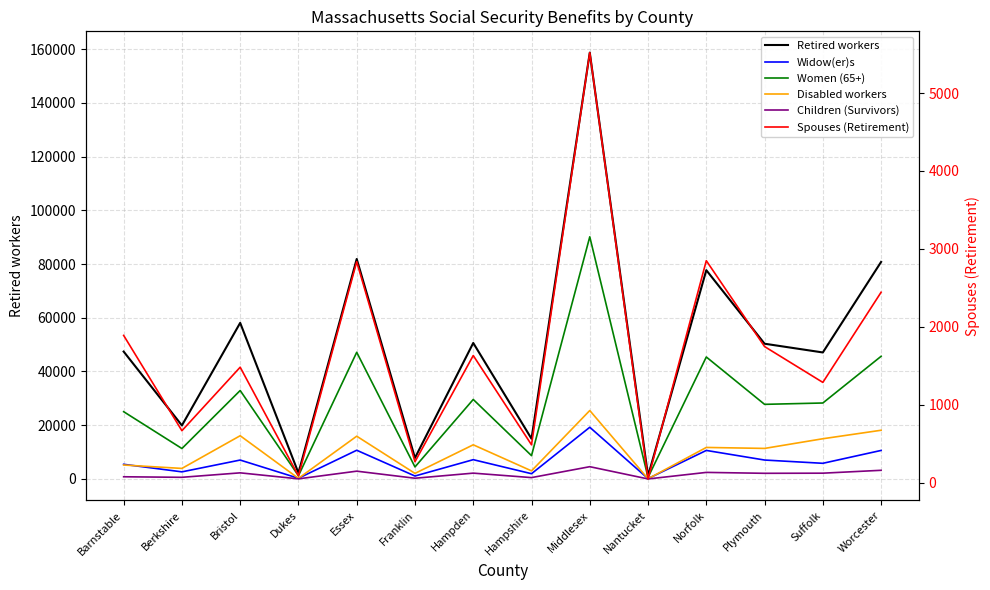

Is this an area chart (filled region under the line)?

No